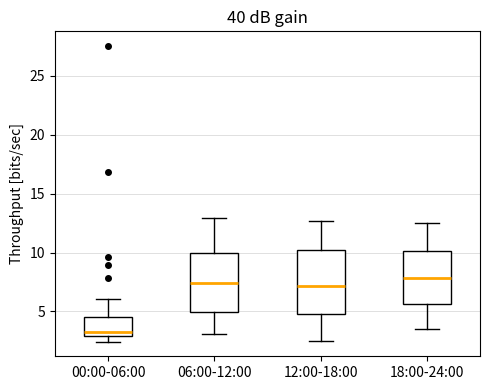

Reading left to right, read every box against the y-axis: the position of its median line, the range the box covers, and the ends of its whiskers. The values are not printed on the chart, so give them approximately, as read against the axis.

00:00-06:00: median 3.0 (just above the box's lower edge), box 3.0 to 4.5, whiskers 2.5 to 6.0
06:00-12:00: median 7.5, box 5.0 to 10.0, whiskers 3.0 to 13.0
12:00-18:00: median 7.0, box 5.0 to 10.0, whiskers 2.5 to 12.5
18:00-24:00: median 8.0, box 5.5 to 10.0, whiskers 3.5 to 12.5